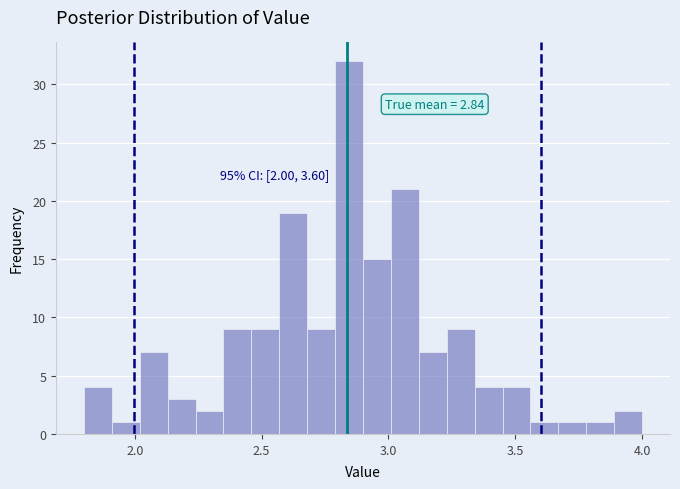

Around what value on the x-axis is the tallest bar? Give the approximate position of its centre, as read against the axis.

2.85